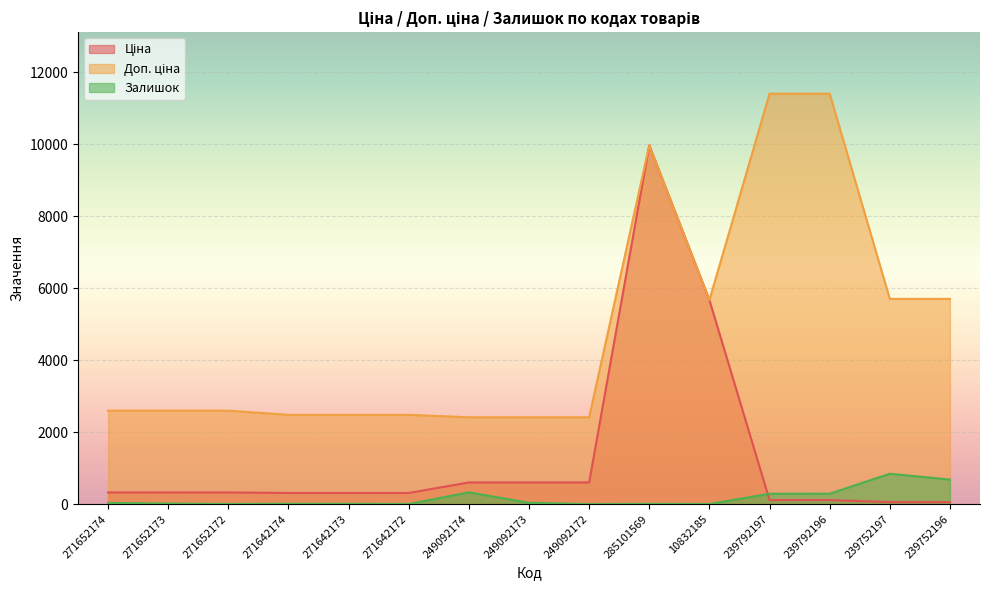

How many data points in Доп. ціна are less than 2598?

6